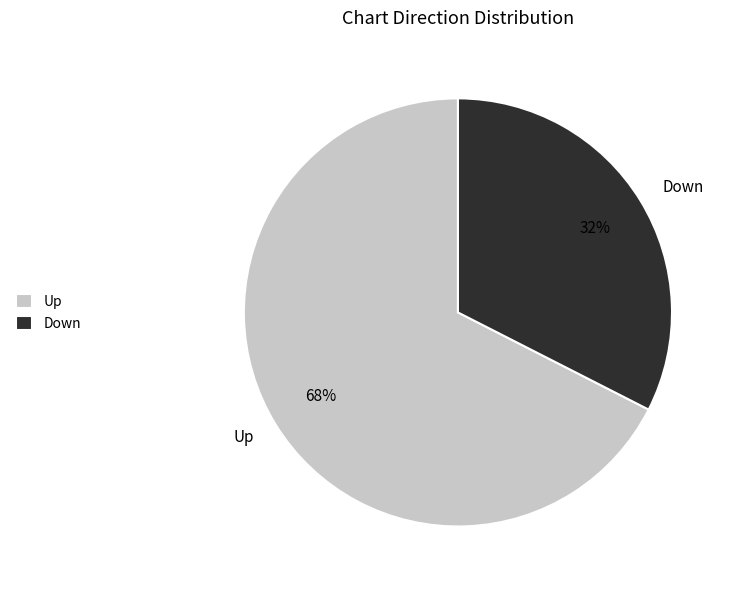

How many segments does this pie chart have?

2